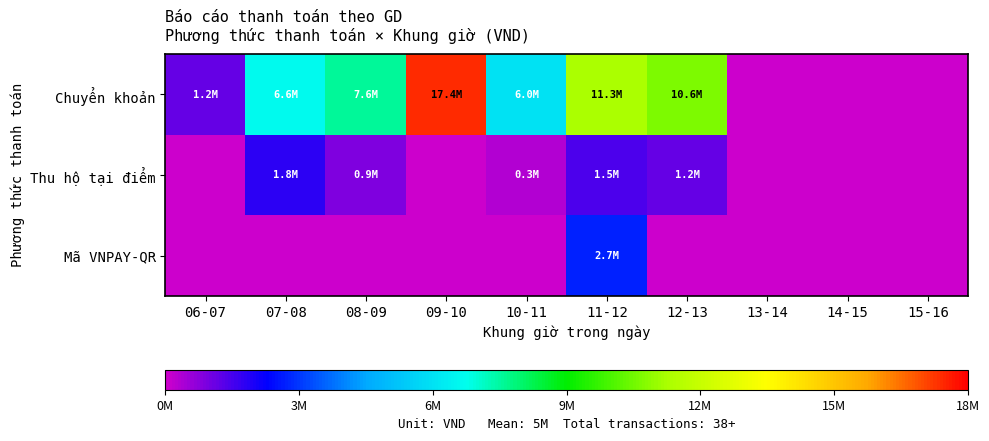

Which series has the largest total across all categories?

Chuyển khoản